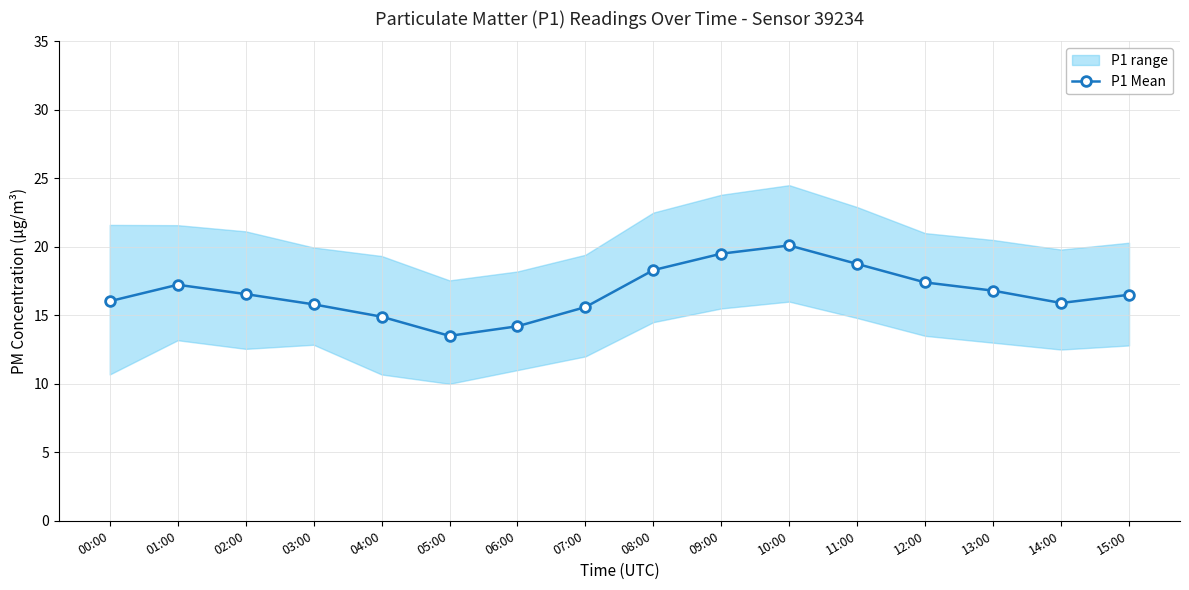

What is the smallest value displayed?

13.5